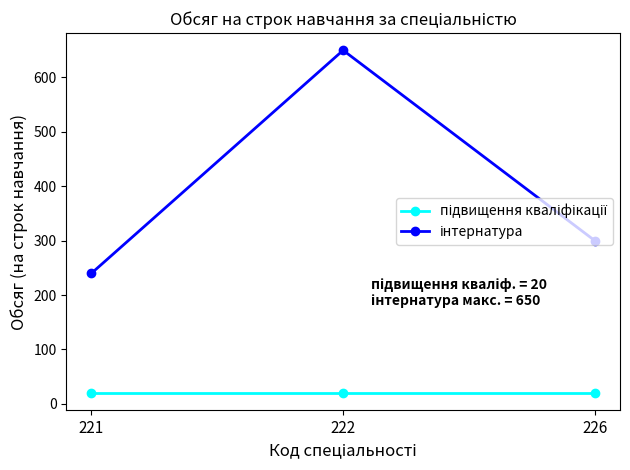

What is the difference between the highest and lowest values at 222?

630